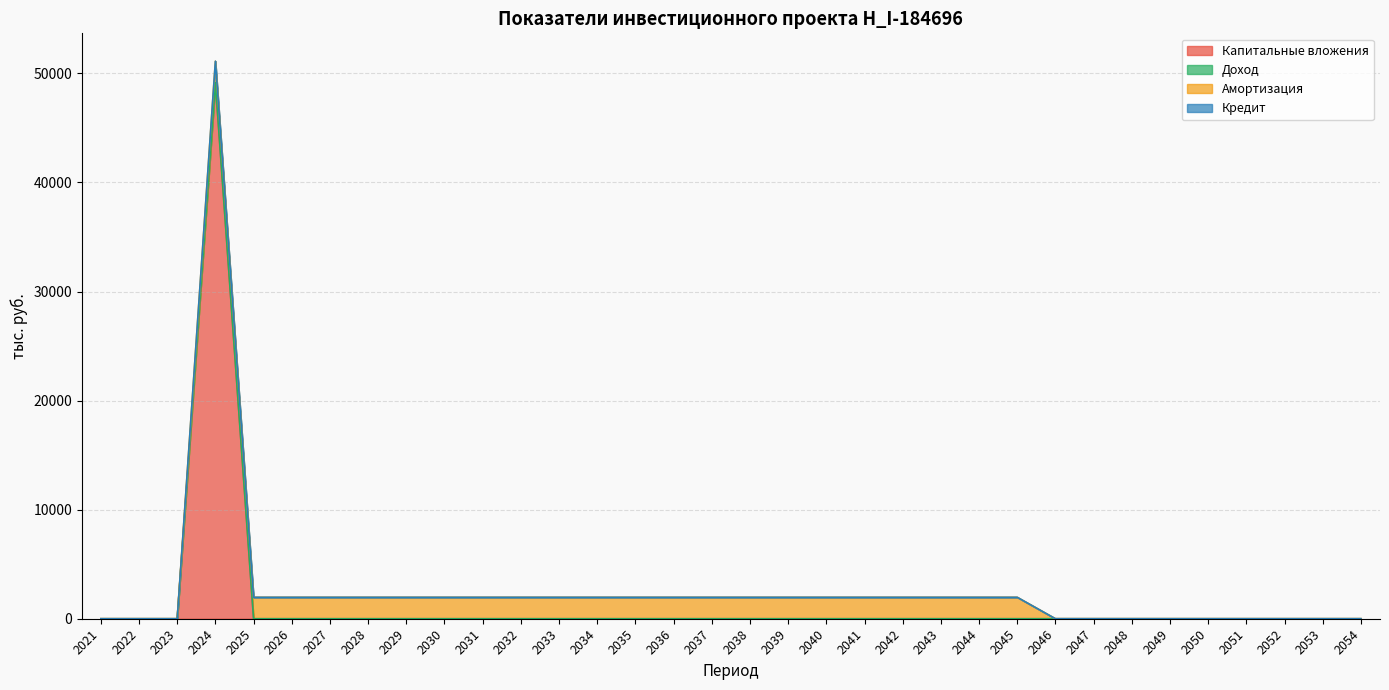

In Капитальные вложения, how many points are higher than both neighbors (excluding endpoints)?

1